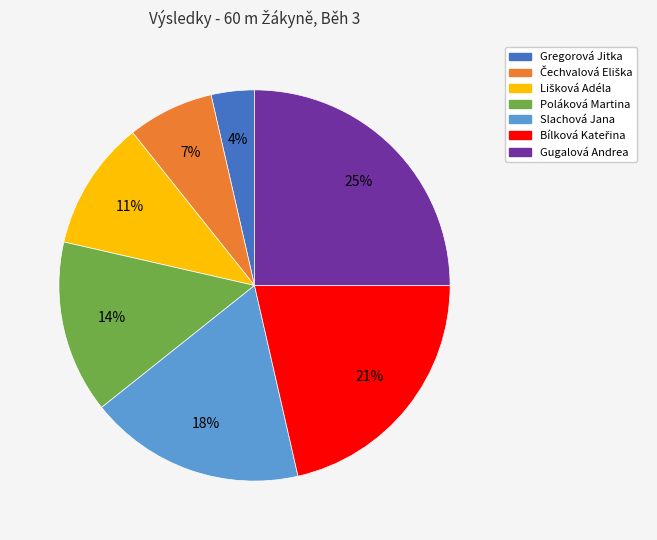

Which slice is the smallest?

Gregorová Jitka